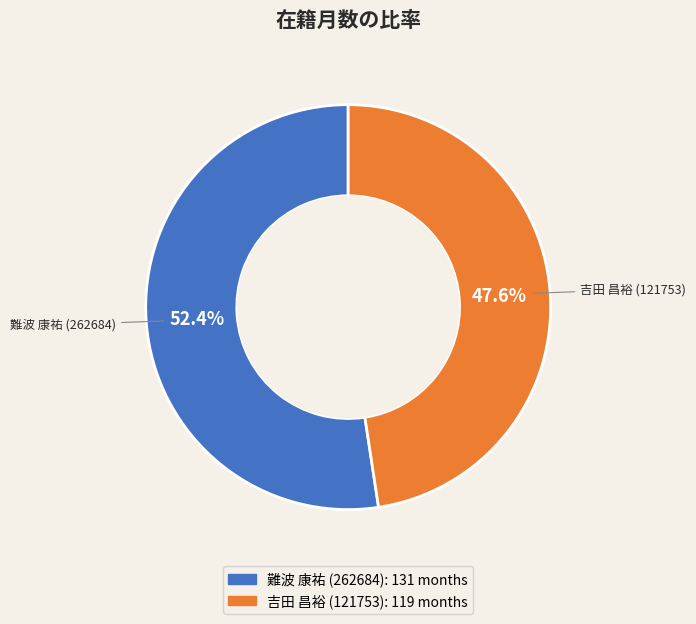

Count the number of slices in the pie.

2